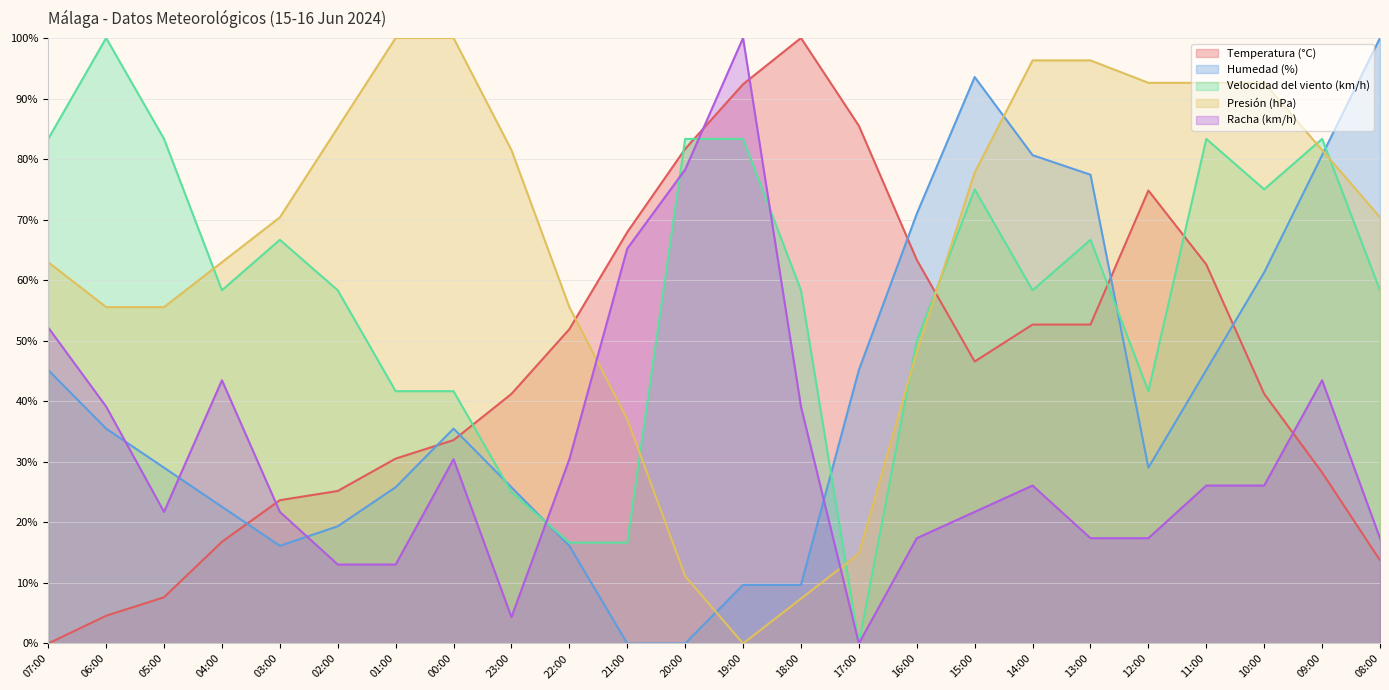

At which label is Racha (km/h) closest to 50?

07:00